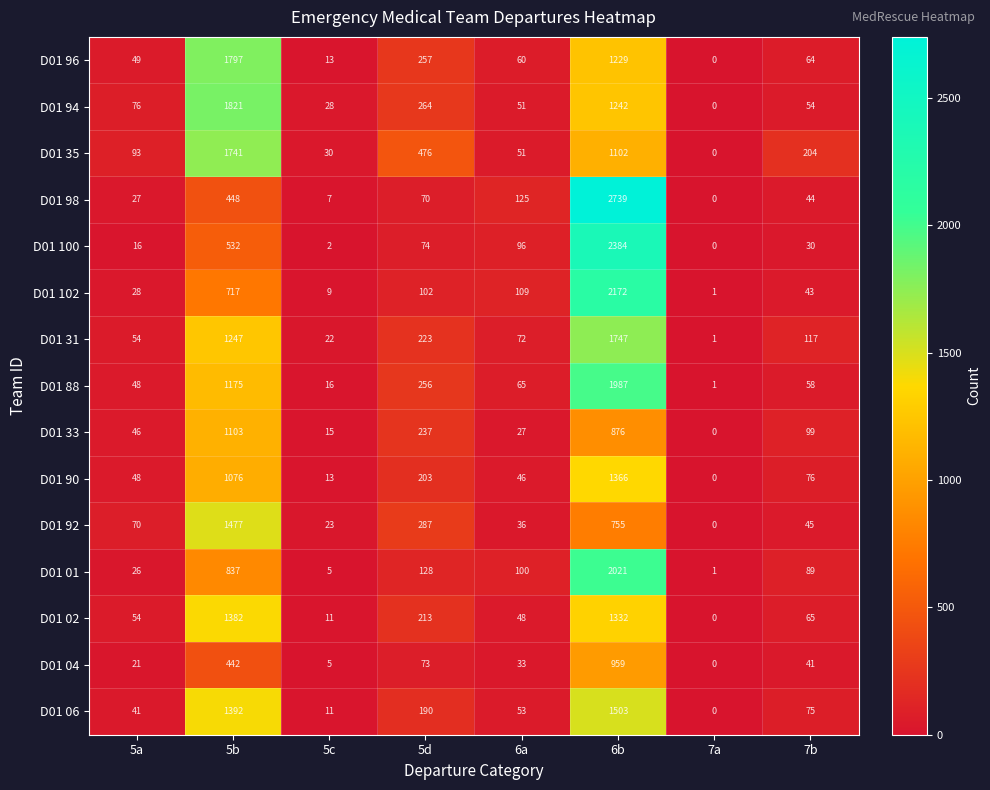

At how many categories does at least one series exceed 2380?

1